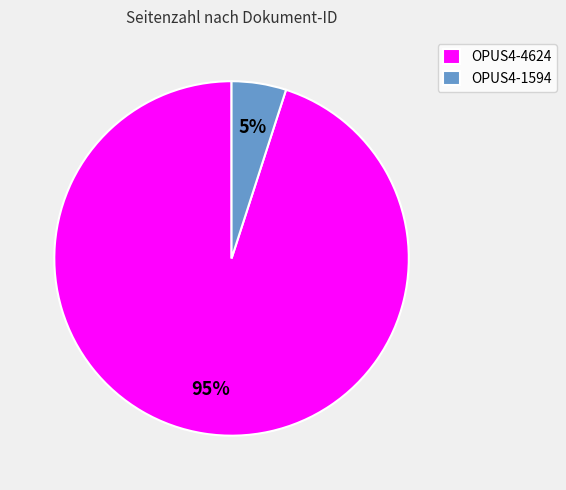

To the nearest percent, what is the difference between the OPUS4-1594 and OPUS4-4624 slice percentages?

90%